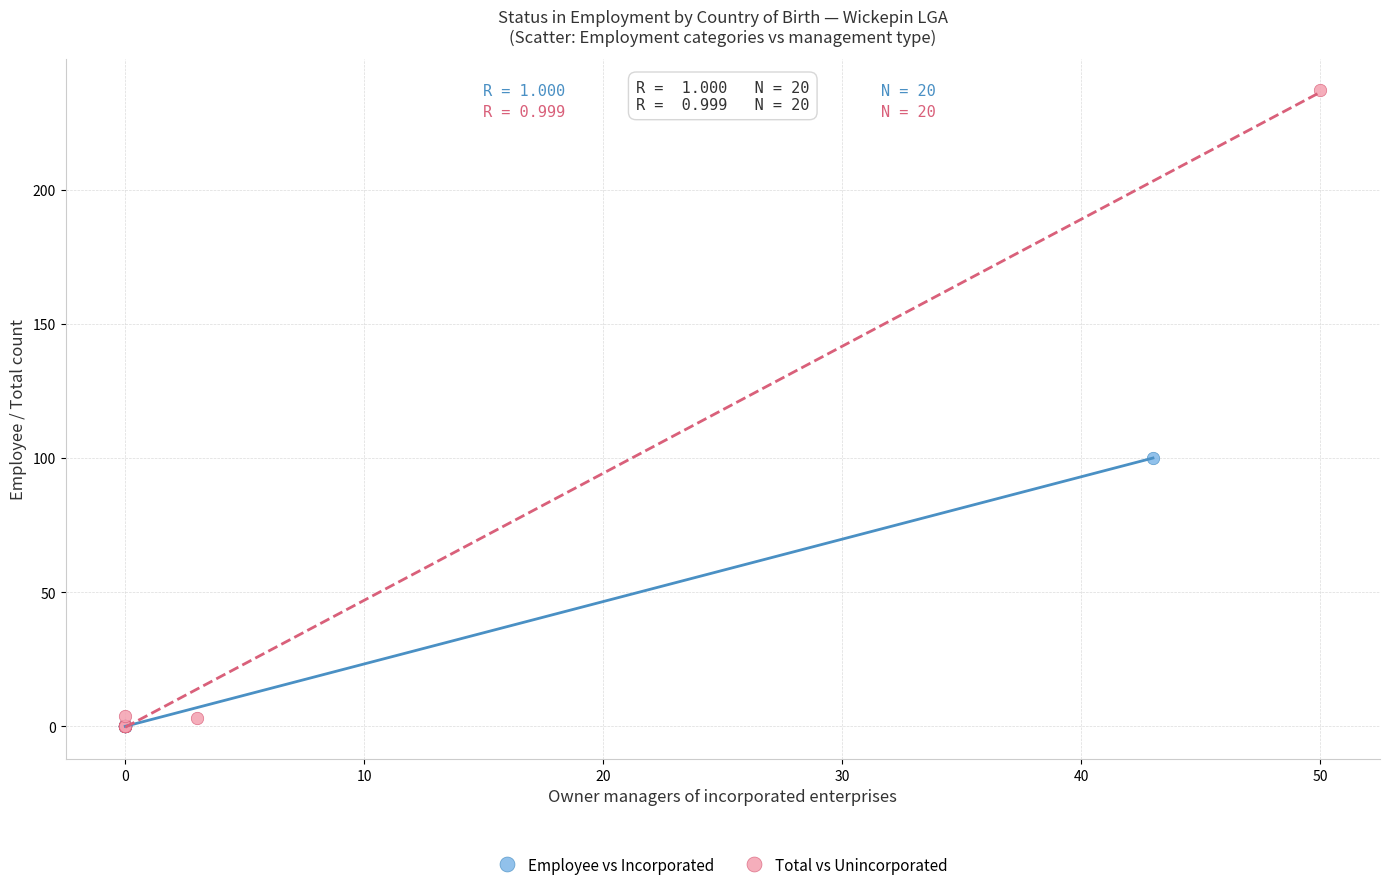

Which series has the largest Y range (max minus min)?

Total vs Unincorporated